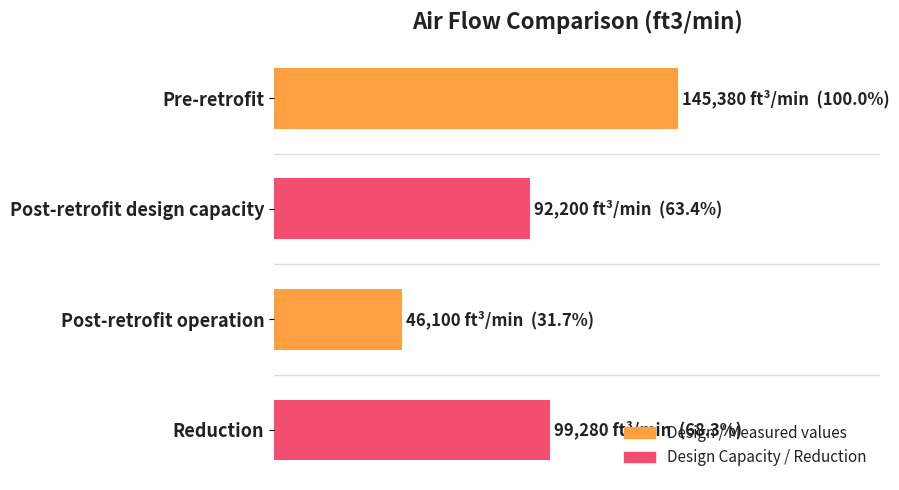

List the labels in order of value, smallest first.

Post-retrofit operation, Post-retrofit design capacity, Reduction, Pre-retrofit